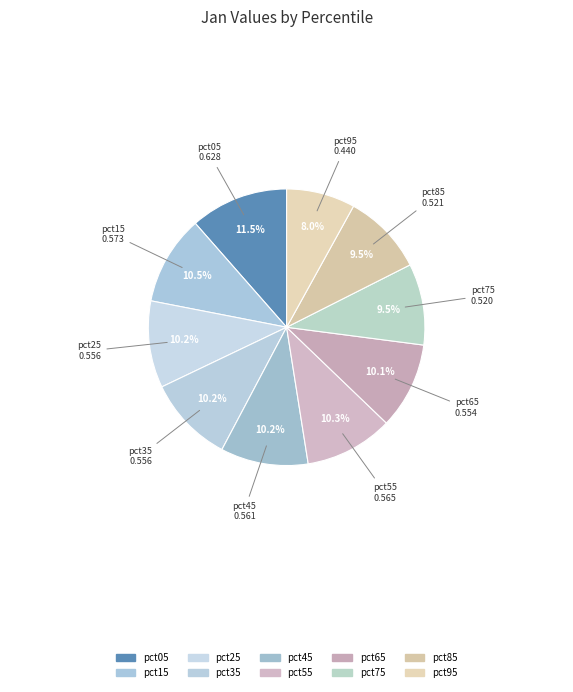

To the nearest percent, what is the difference between the largest and smallest slice percentages?

3%